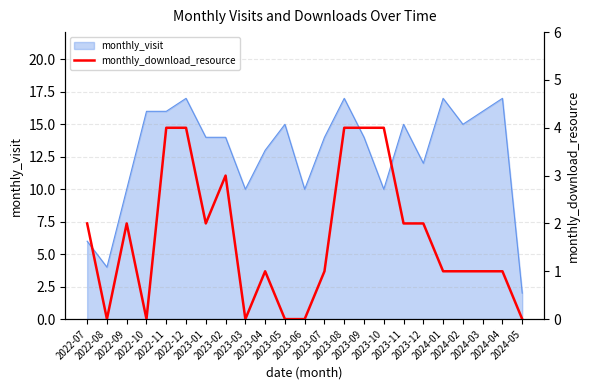

What is the difference between the maximum and minimum values?

4